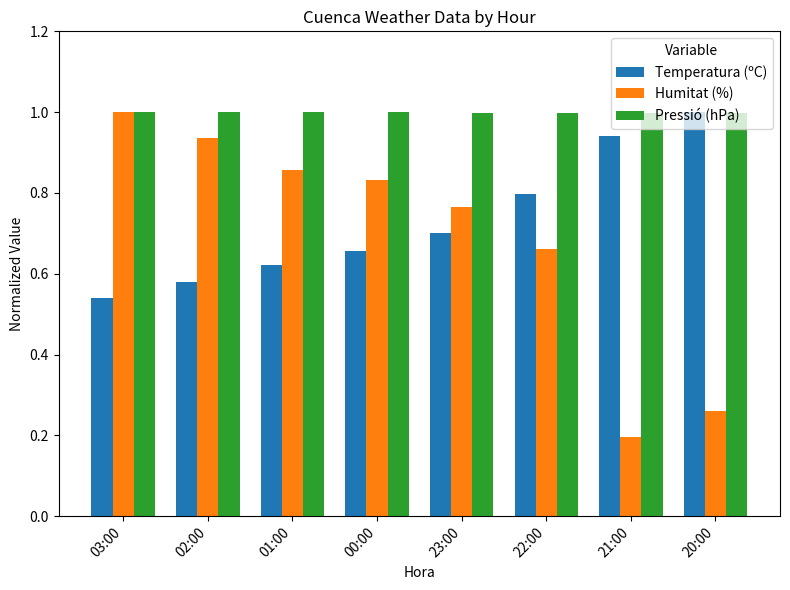

Rank the series at 00:00 from highest to lowest value.

Pressió (hPa), Humitat (%), Temperatura (ºC)